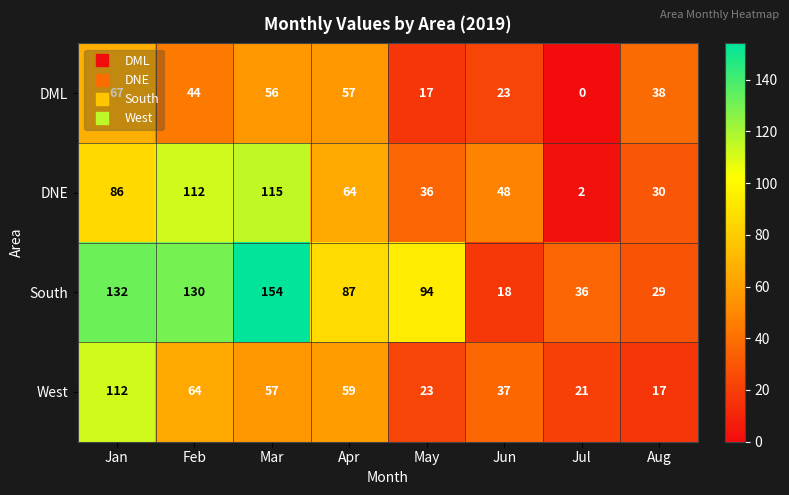

List the series in order of their overall mean, highest first.

South, DNE, West, DML